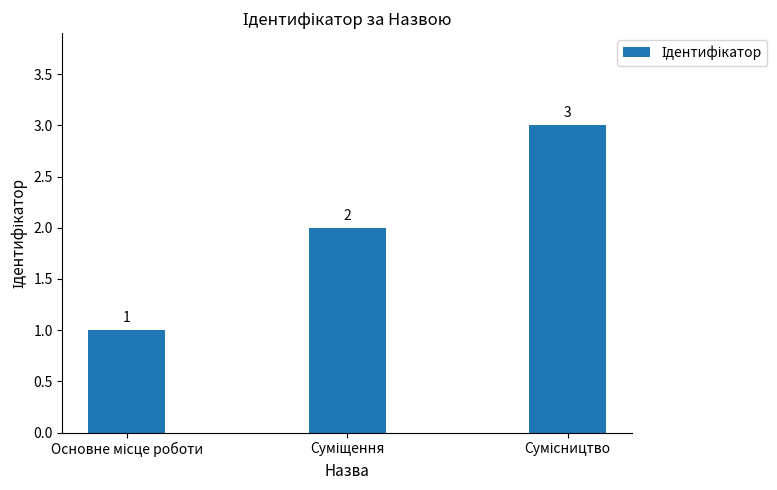

How many values are below 2?

1